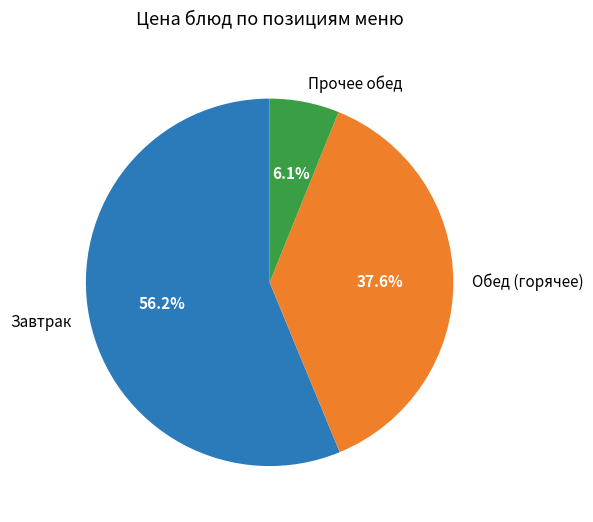

How many slices are in this pie chart?

3